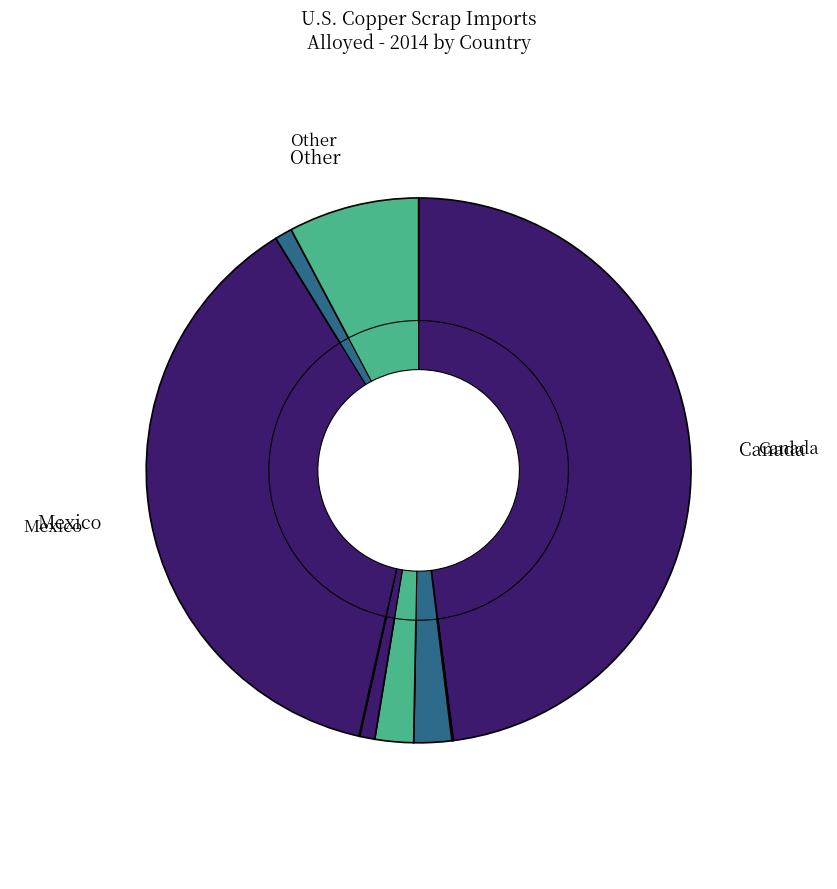

True or false: Costa Rica accounts for 13% of the total.

False